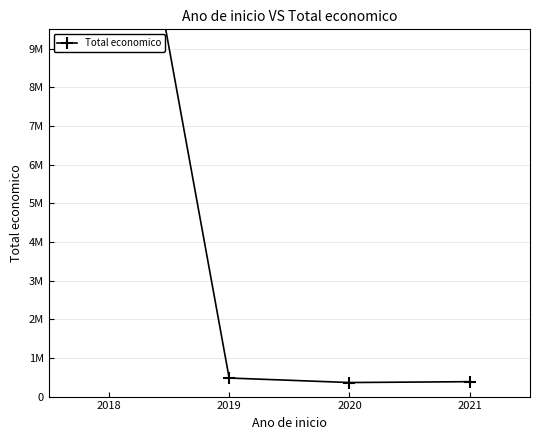

What is the sum of all values?

18814254.5